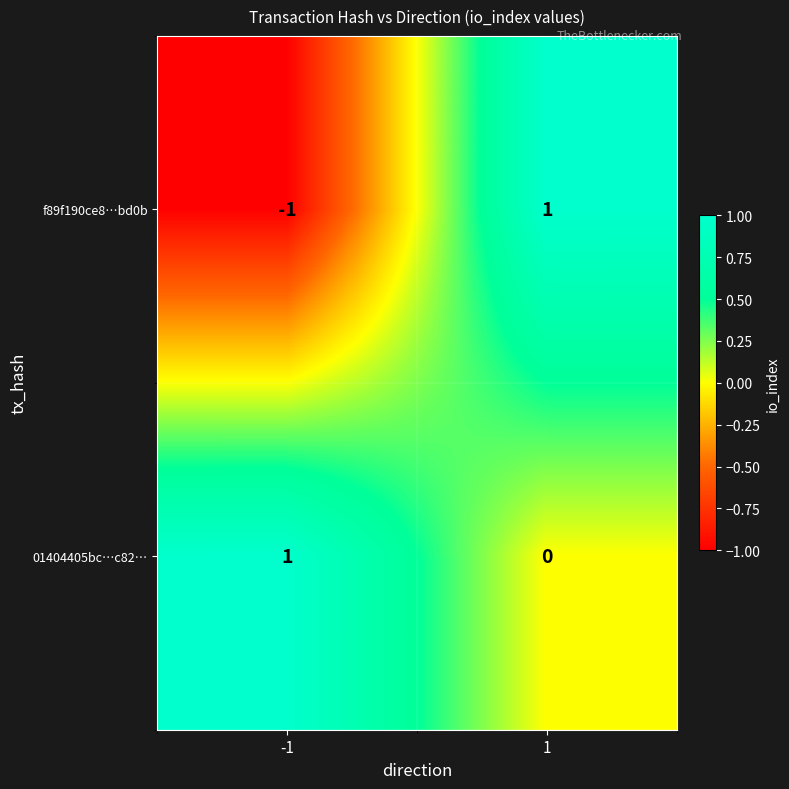

How many values in f89f190ce8…bd0b are above zero?

1